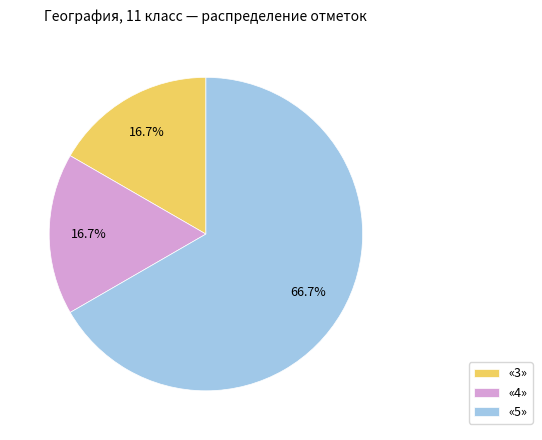

To the nearest percent, what portion does «5» represent?

67%